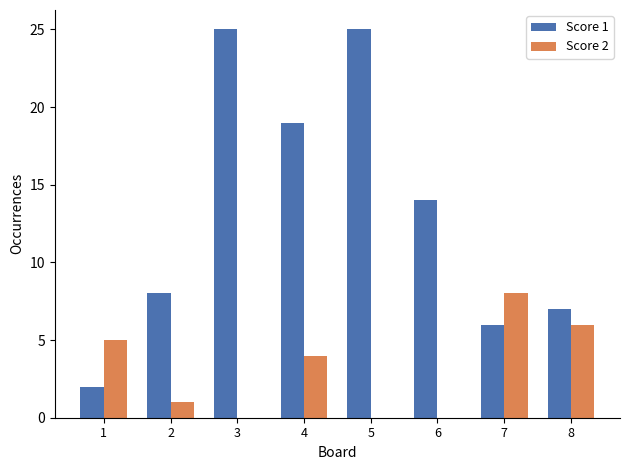

Is the value of Score 2 at 6 greater than the value of Score 1 at 2?

No